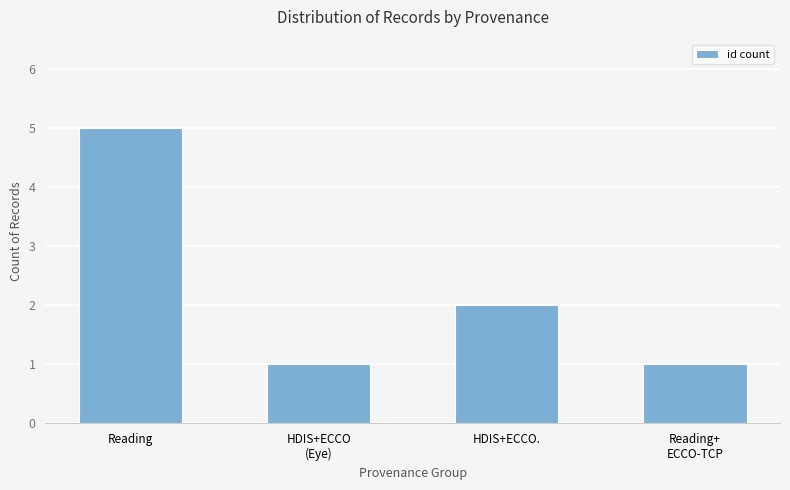

What is the approximate value at Reading+
ECCO-TCP?

1